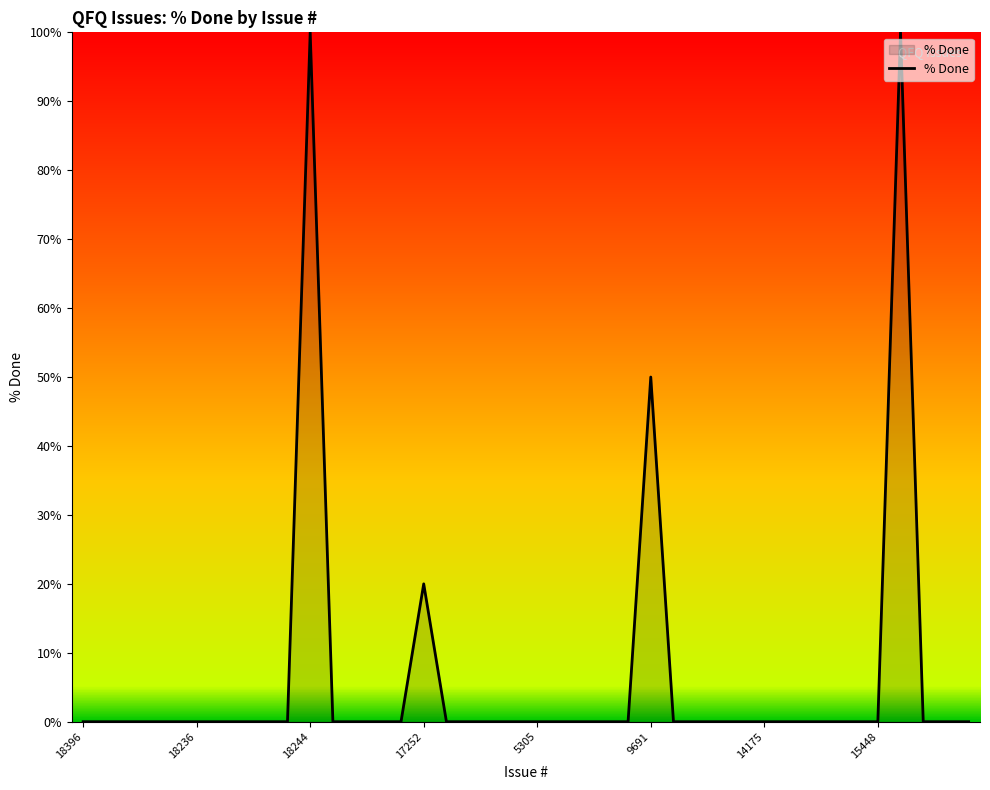

What is the greatest value displayed?

100